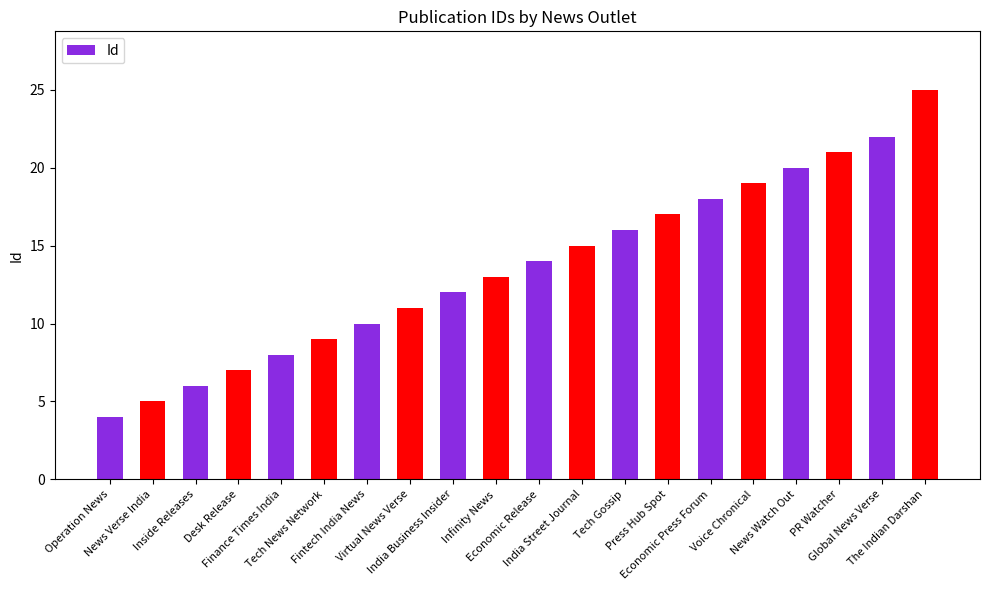

Reading left to right, what are all the values shown in this chart?

4	5	6	7	8	9	10	11	12	13	14	15	16	17	18	19	20	21	22	25